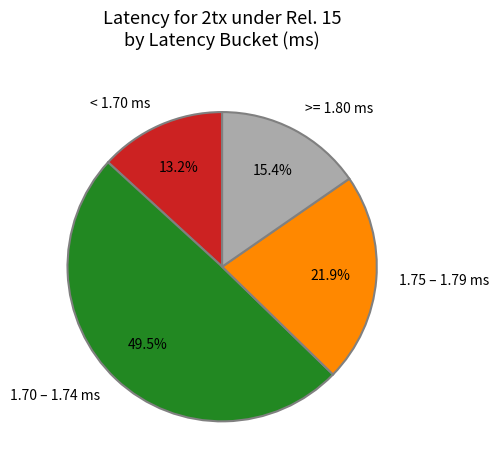

What is the smallest slice in the pie chart?

< 1.70 ms